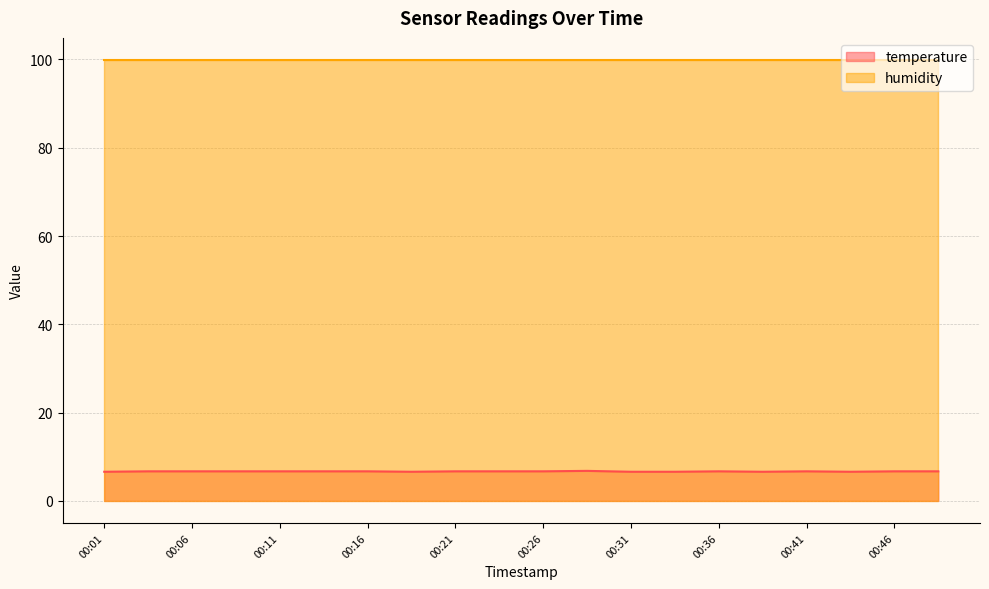

List the labels in order of value, largest first.

00:28, 00:03, 00:06, 00:08, 00:11, 00:14, 00:16, 00:21, 00:23, 00:26, 00:36, 00:41, 00:46, 00:48, 00:01, 00:18, 00:31, 00:33, 00:38, 00:43